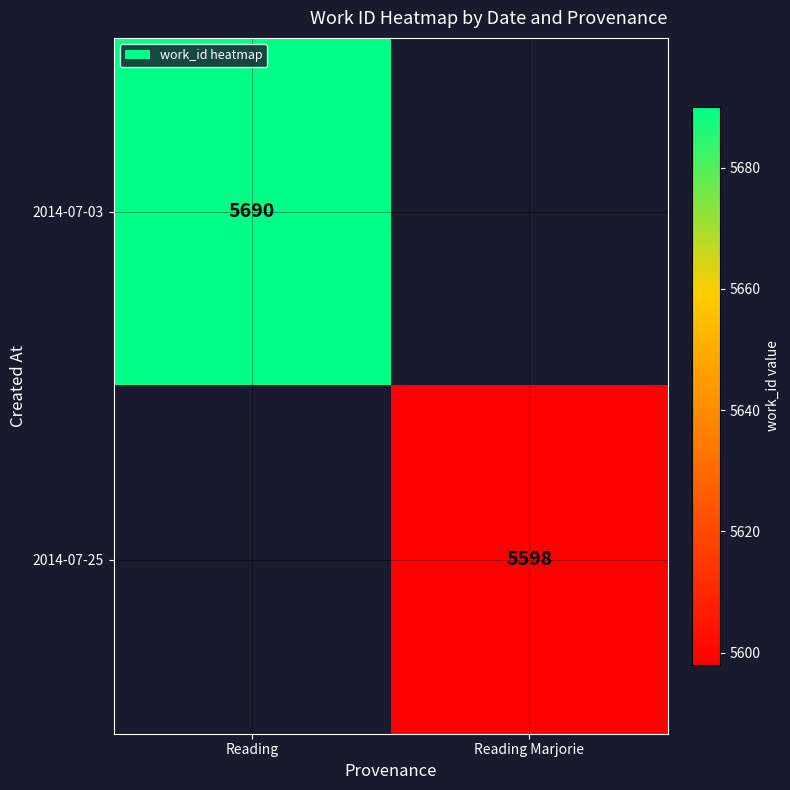

The value of 2014-07-25 at Reading Marjorie is 7651. True or false?

False